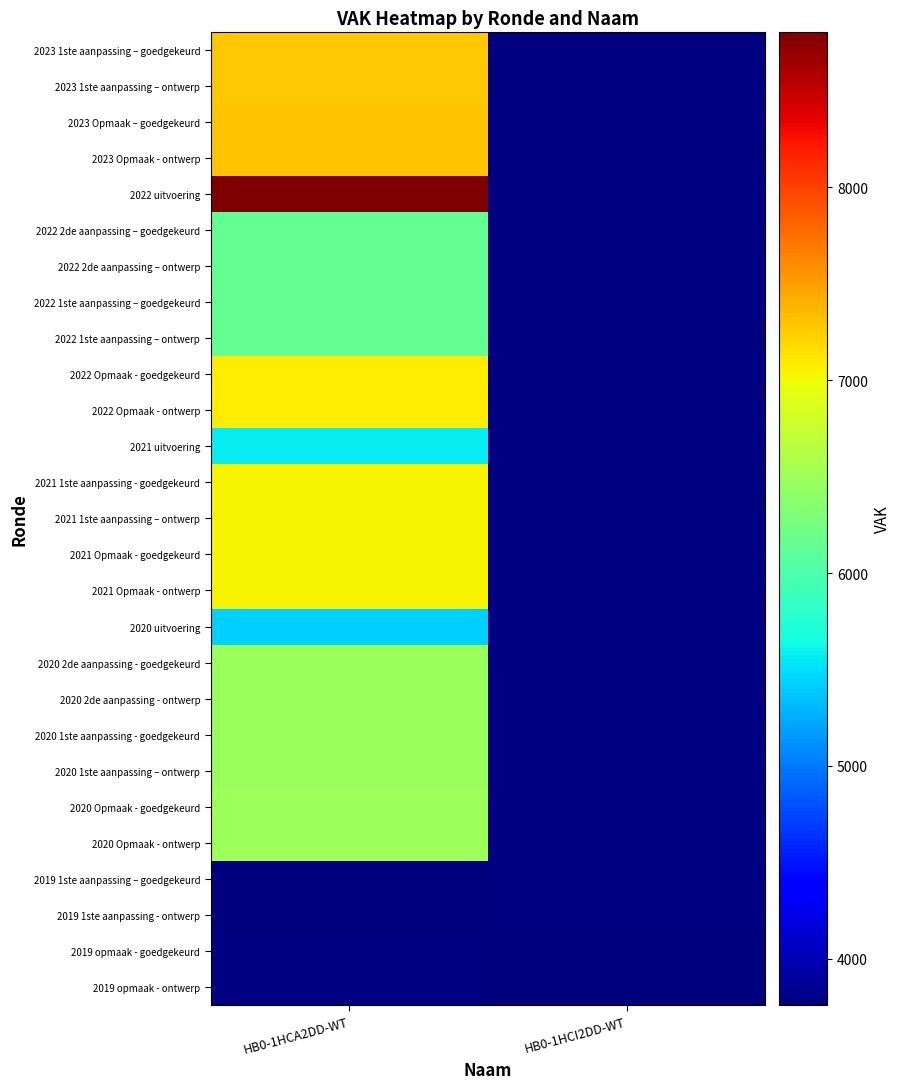

Count the number of data series in this chart.

27